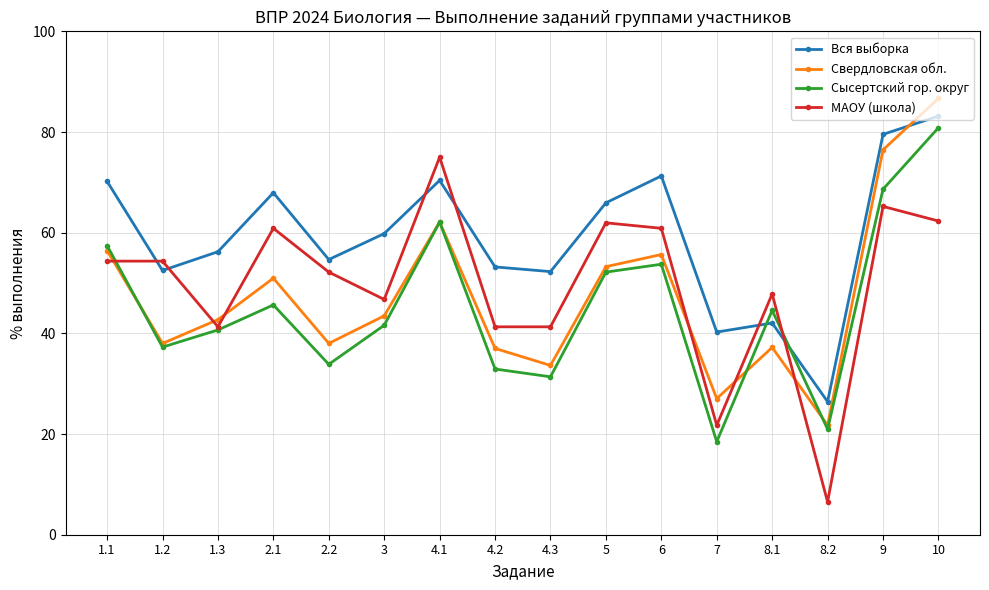

What is the sum of all Вся выборка values?

945.8